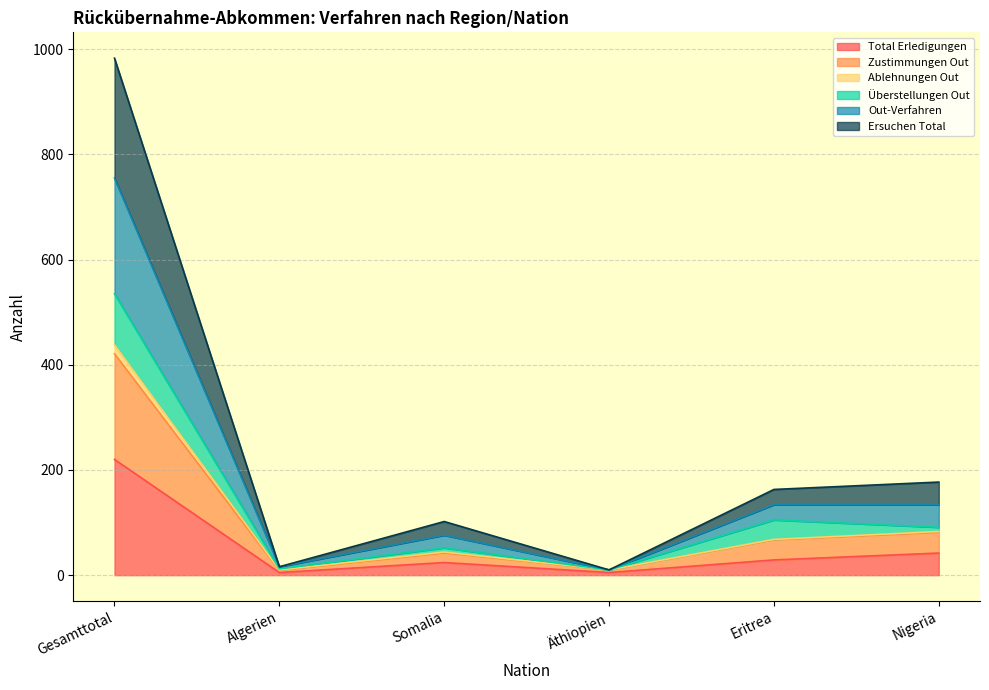

What is the label of the 3rd point from the right?

Äthiopien